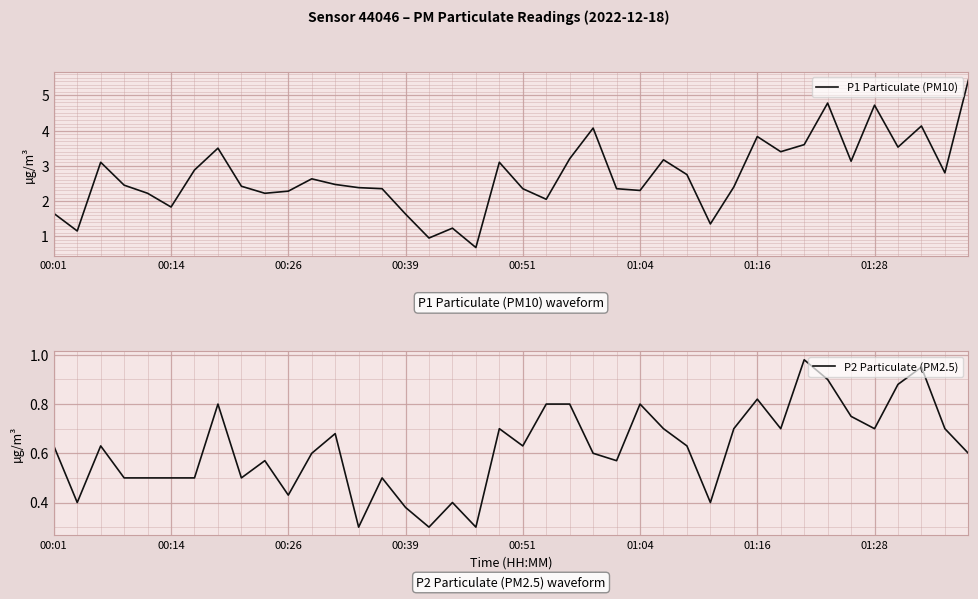

What are all the series names shown in the legend?

P1 Particulate (PM10), P2 Particulate (PM2.5)